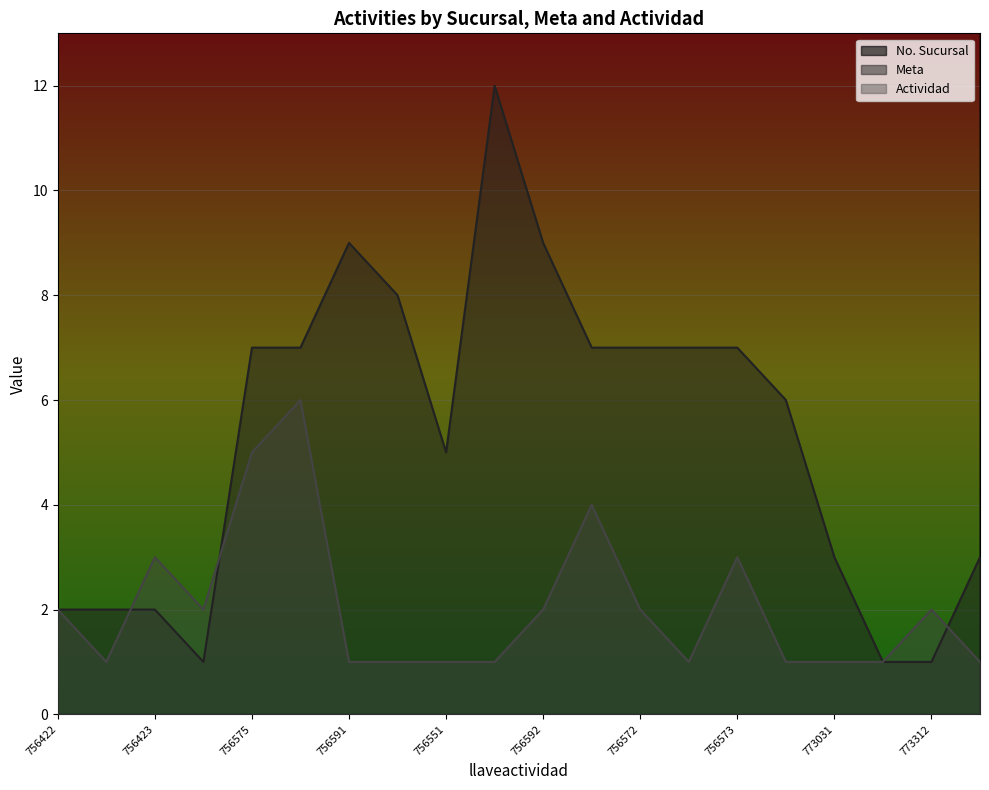

Where do Meta and Actividad first cross each other?

756421 and 756423